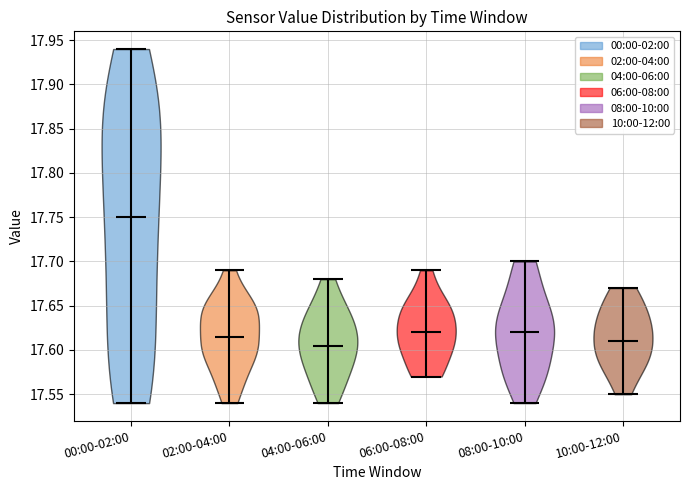

Reading left to right, read every violin against the y-axis: where its median line is, and the lowest and highest points it reaches. The values are not printed on the chart, so give them approximately, as read against the axis.

00:00-02:00: median line 17.750, lowest point 17.540, highest point 17.940
02:00-04:00: median line 17.615, lowest point 17.540, highest point 17.690
04:00-06:00: median line 17.605, lowest point 17.540, highest point 17.680
06:00-08:00: median line 17.620, lowest point 17.570, highest point 17.690
08:00-10:00: median line 17.620, lowest point 17.540, highest point 17.700
10:00-12:00: median line 17.610, lowest point 17.550, highest point 17.670